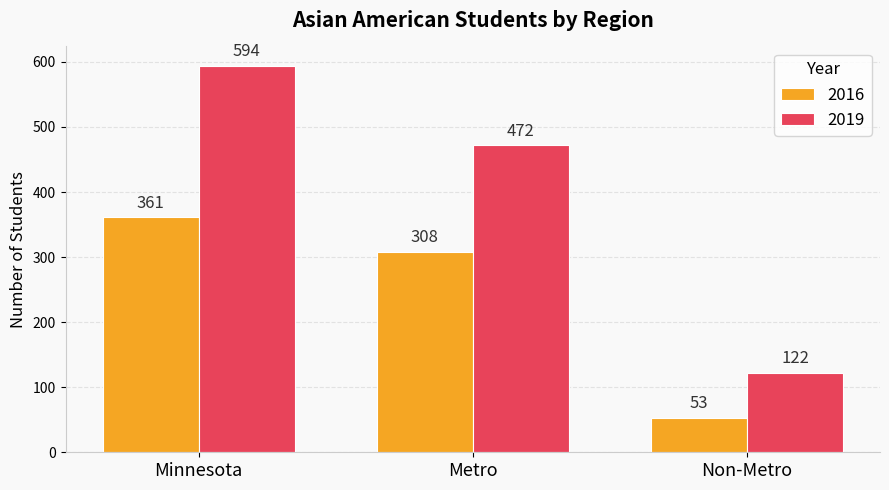

Which series has the widest spread of values?

2019